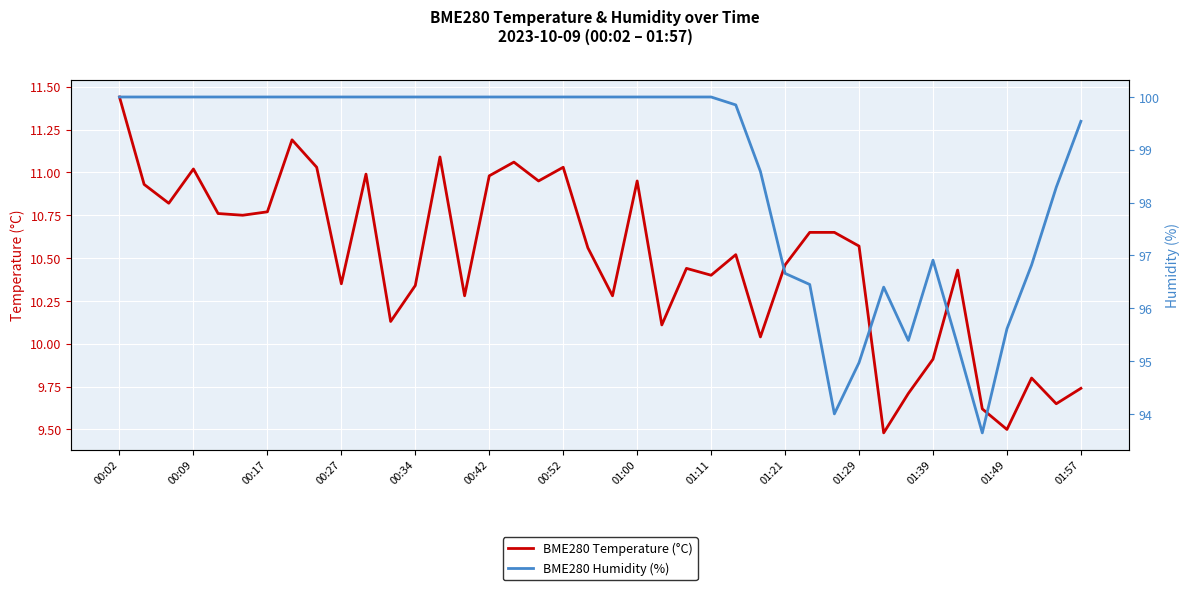

At which category does BME280 Humidity (%) reach its first local valley?

29